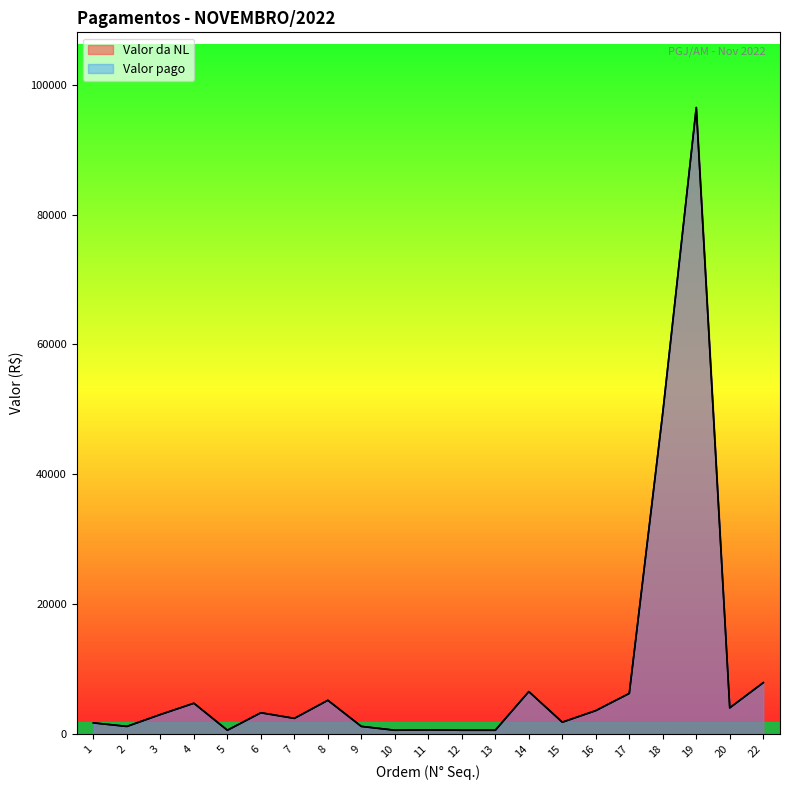

How many categories are shown in the chart?

21